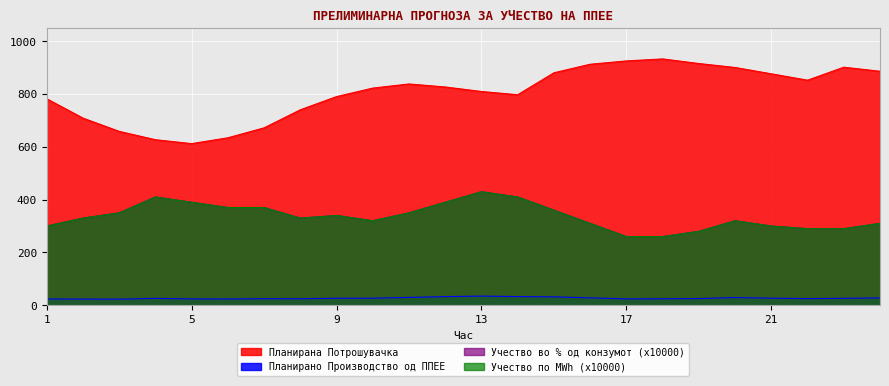

What is the minimum value shown in the chart?

23.1